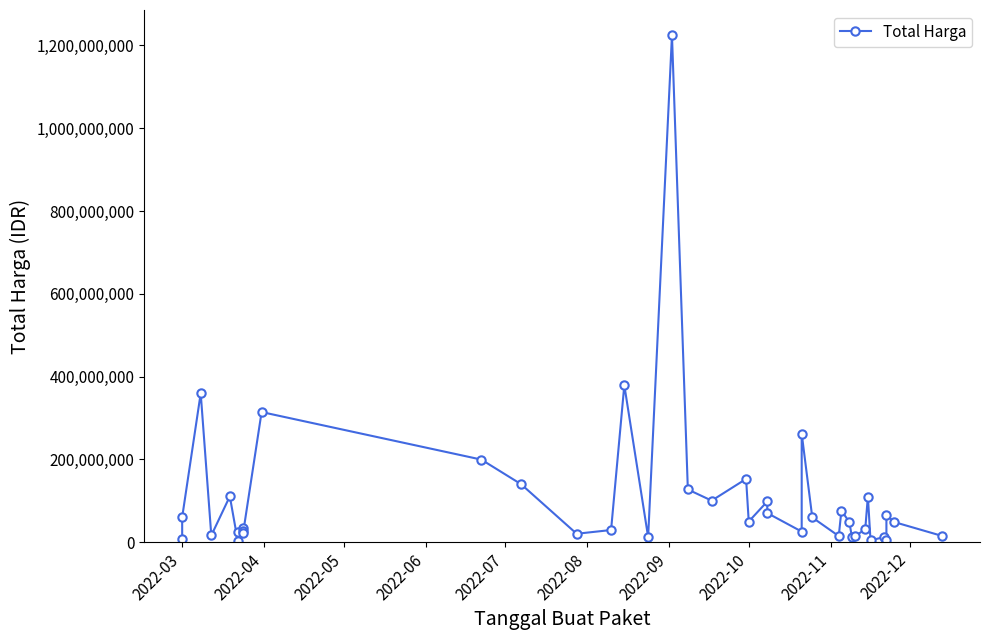

How many interior local peaks (higher than both neighbors) does the data have?

13